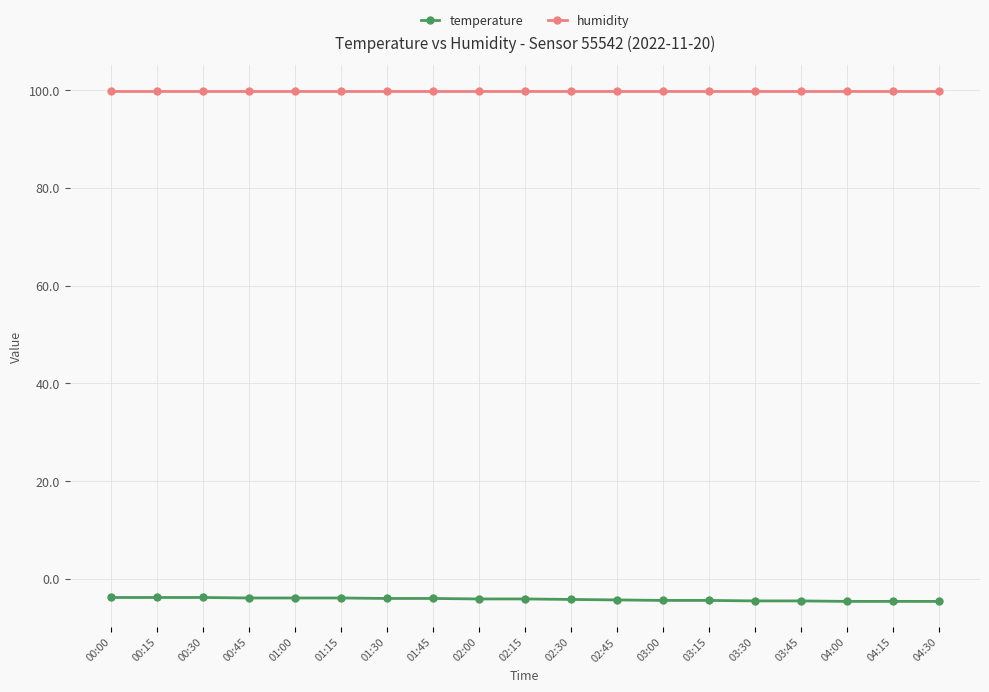

What is the spread (max minus min) of values at 02:00?

104.0